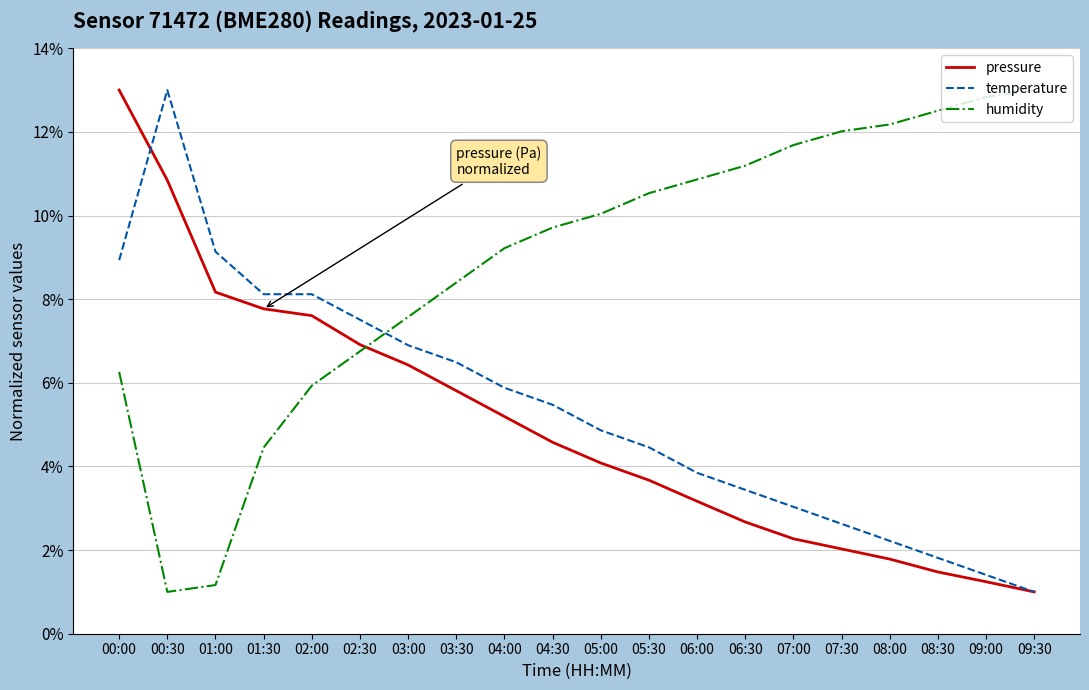

Which category has the lowest value in the humidity series?

00:30